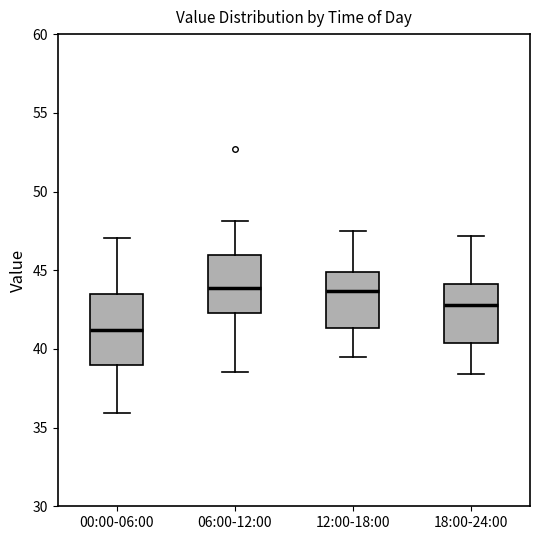

Where is the upper edge of the box for 00:00-06:00 on the y-axis? The values are not printed on the chart, so give them approximately, as read against the axis.

43.5